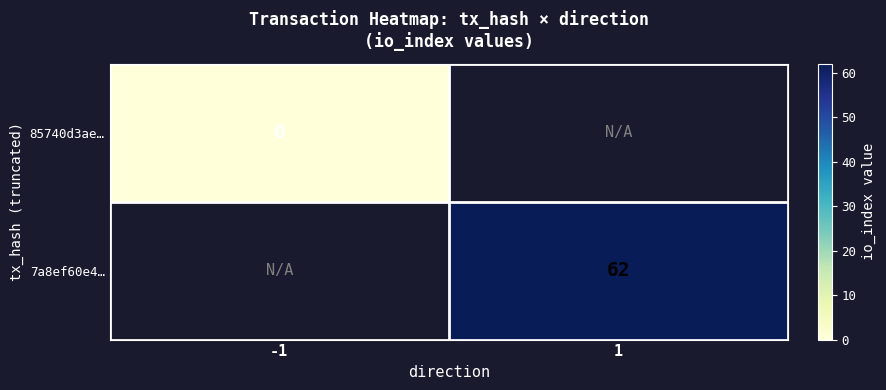

At how many categories does at least one series exceed 9?

1